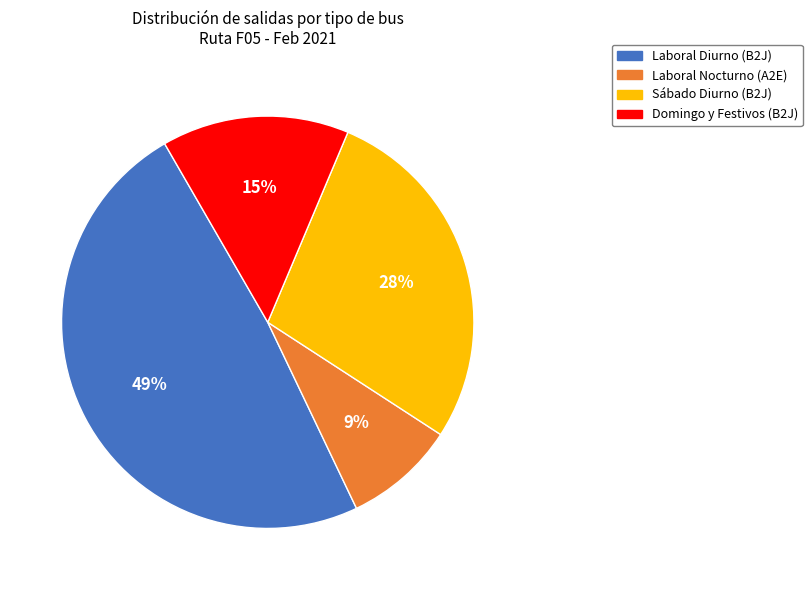

Count the number of slices in the pie.

4